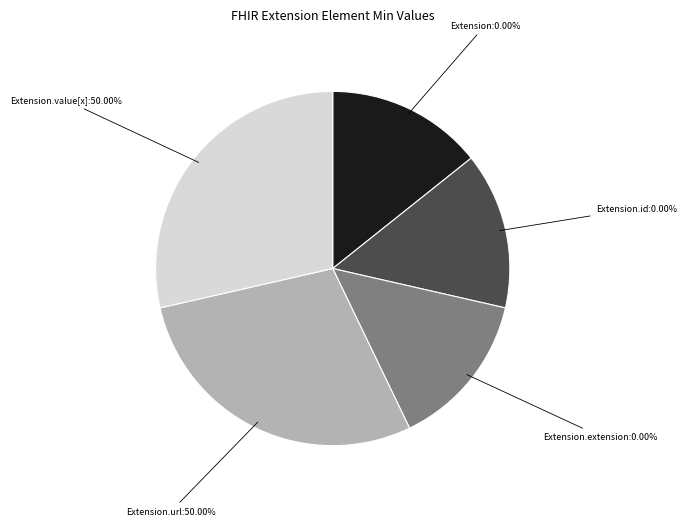

Does Extension.url represent more than half of the total?

No